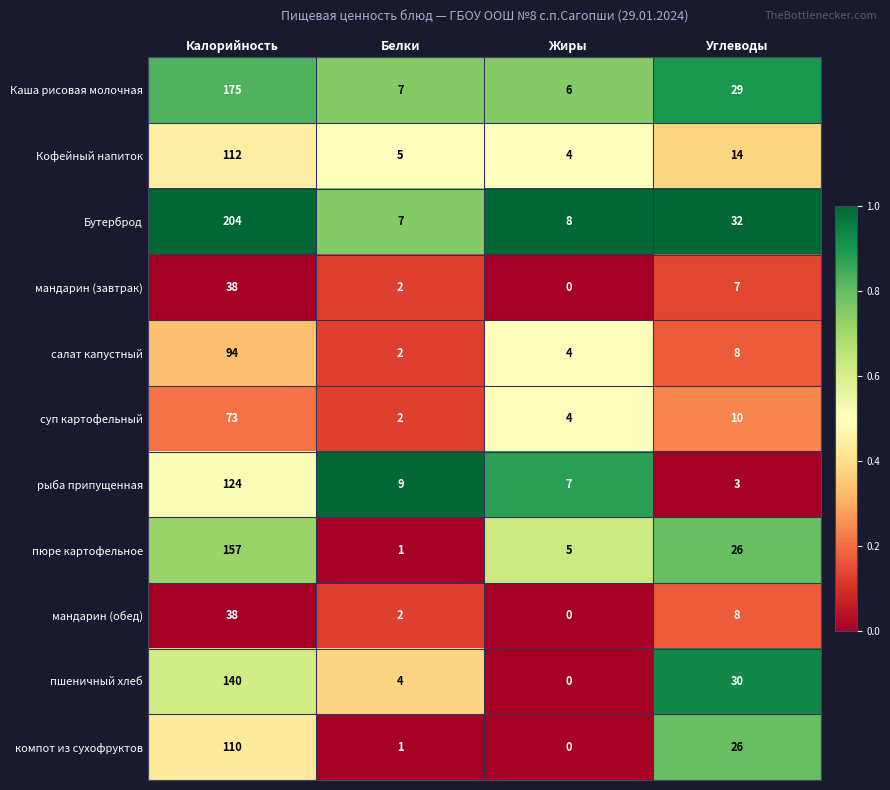

Which category has the lowest value across all series?

Жиры